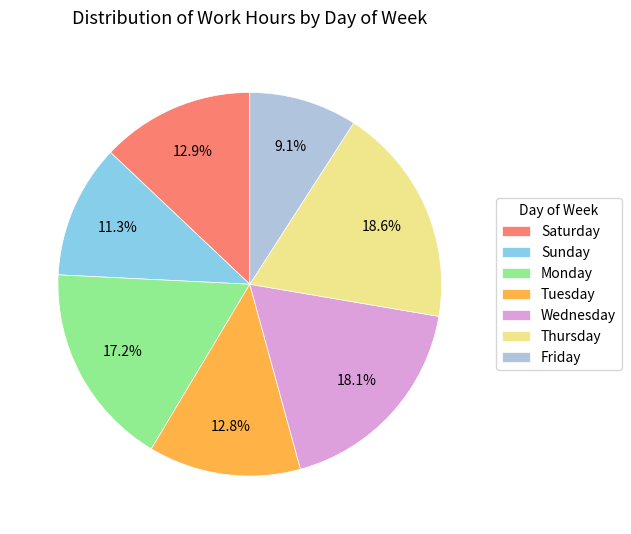

What is the ratio of the value at Wednesday to the value at Sunday?

1.6